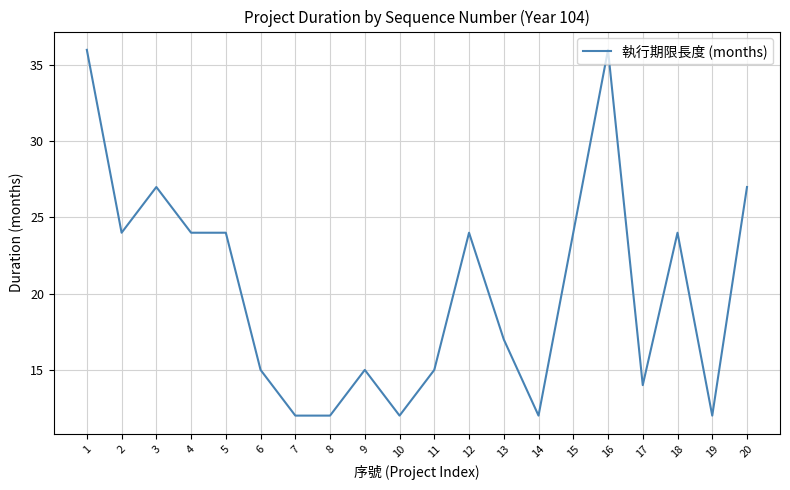

What is the smallest value displayed?

12